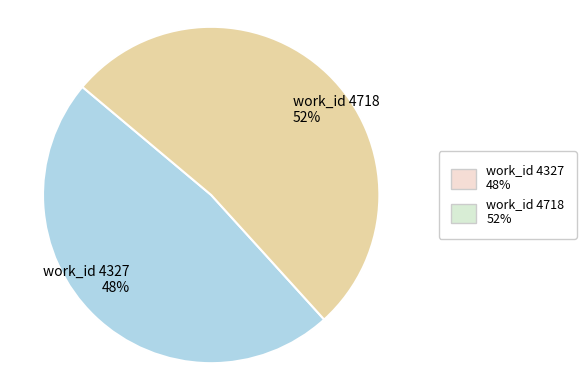

Which category has the biggest portion of the pie?

work_id 4718